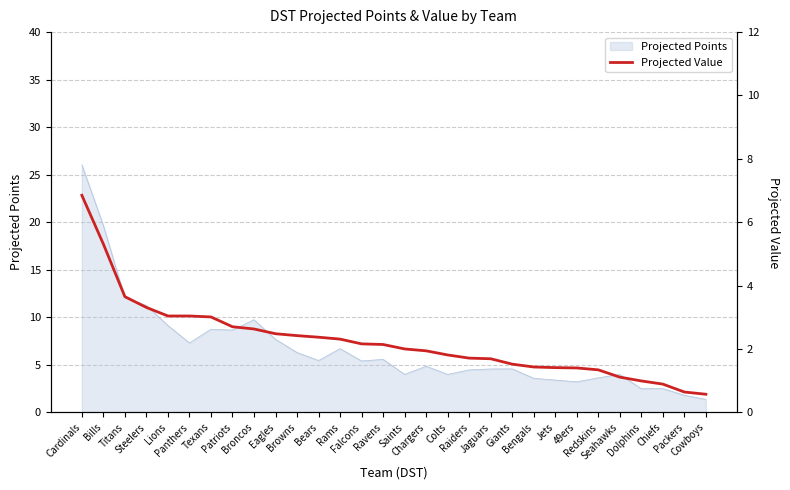

What is the average value?

2.3